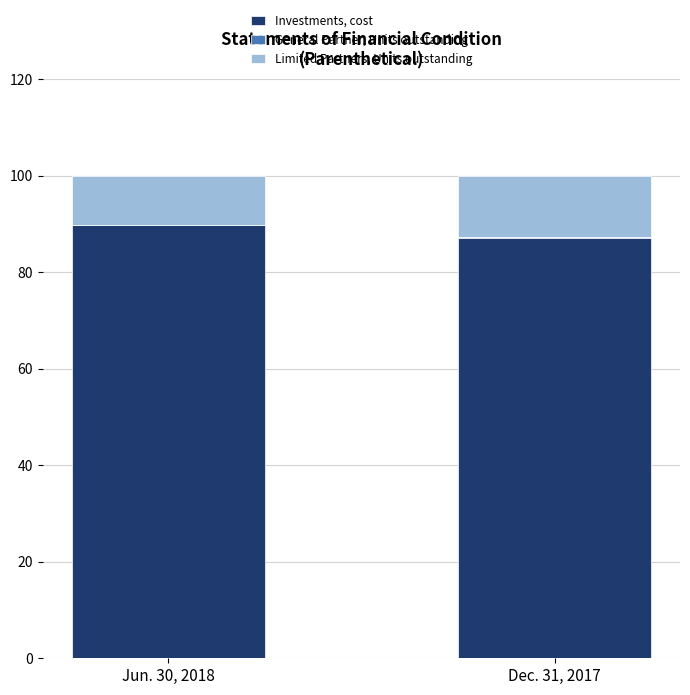

Are the bars grouped side by side (vs. stacked)?

No